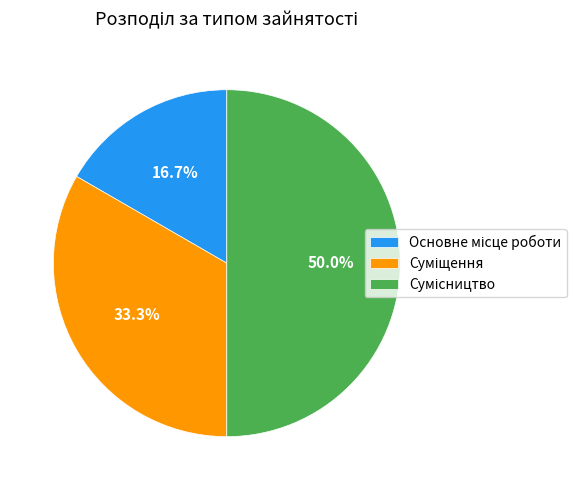

Count the number of slices in the pie.

3